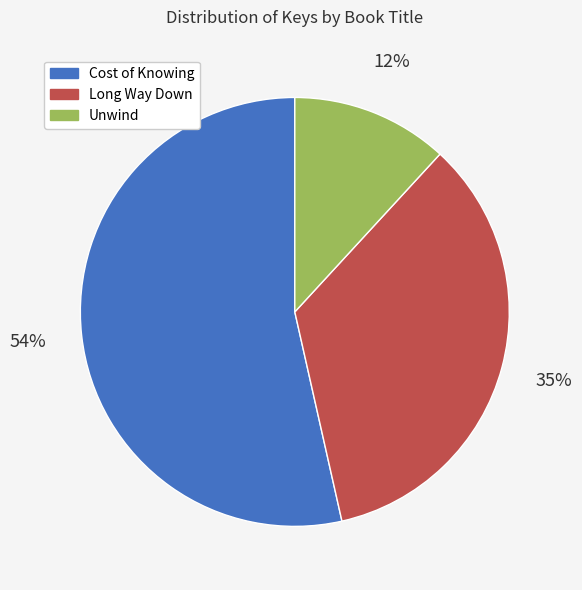

Rank the categories by value from lowest to highest.

Unwind, Long Way Down, Cost of Knowing